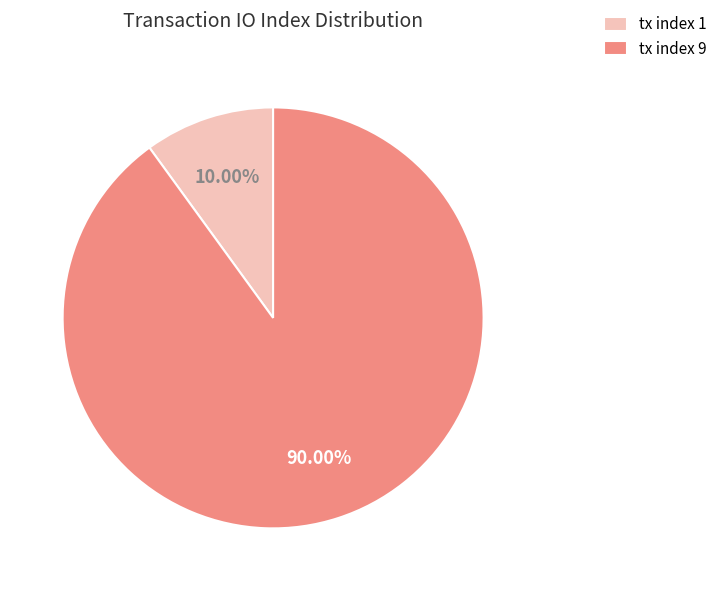

What is the ratio of the value at tx index 1 to the value at tx index 9?

0.1